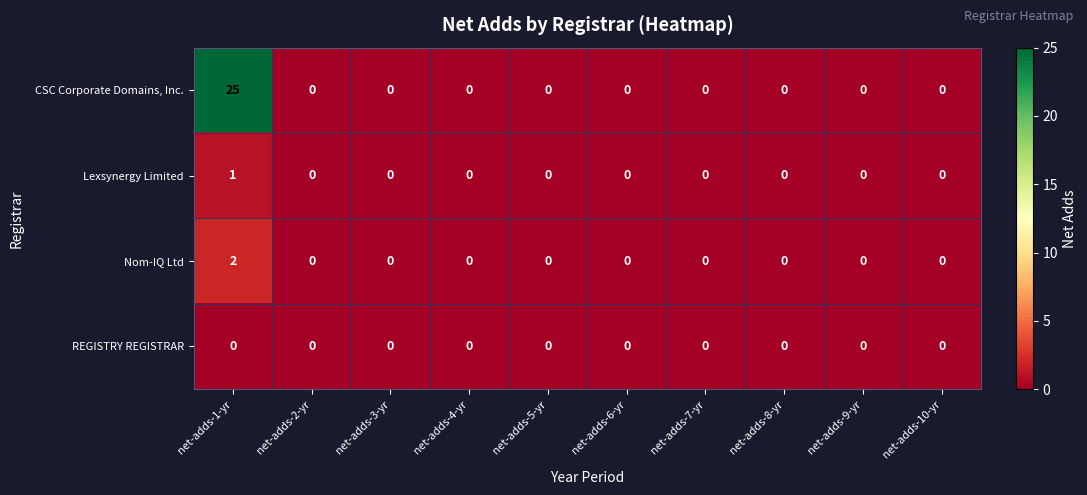

True or false: CSC Corporate Domains, Inc. has a value of 12 at net-adds-7-yr.

False